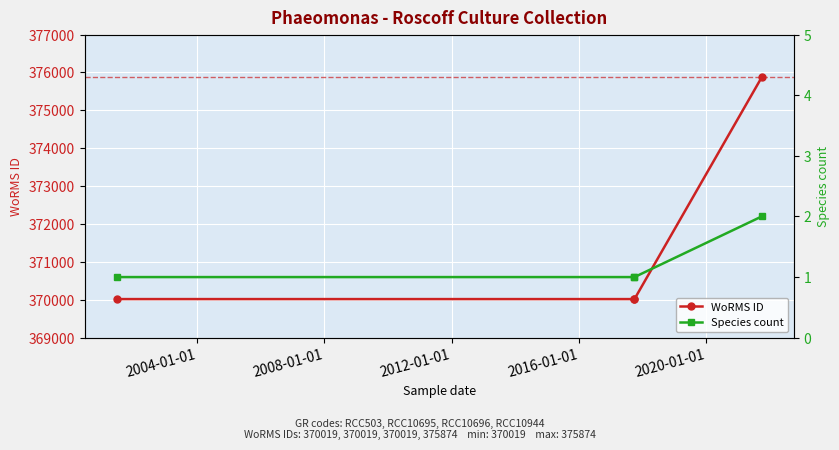

What are all the series names shown in the legend?

WoRMS ID, Species count